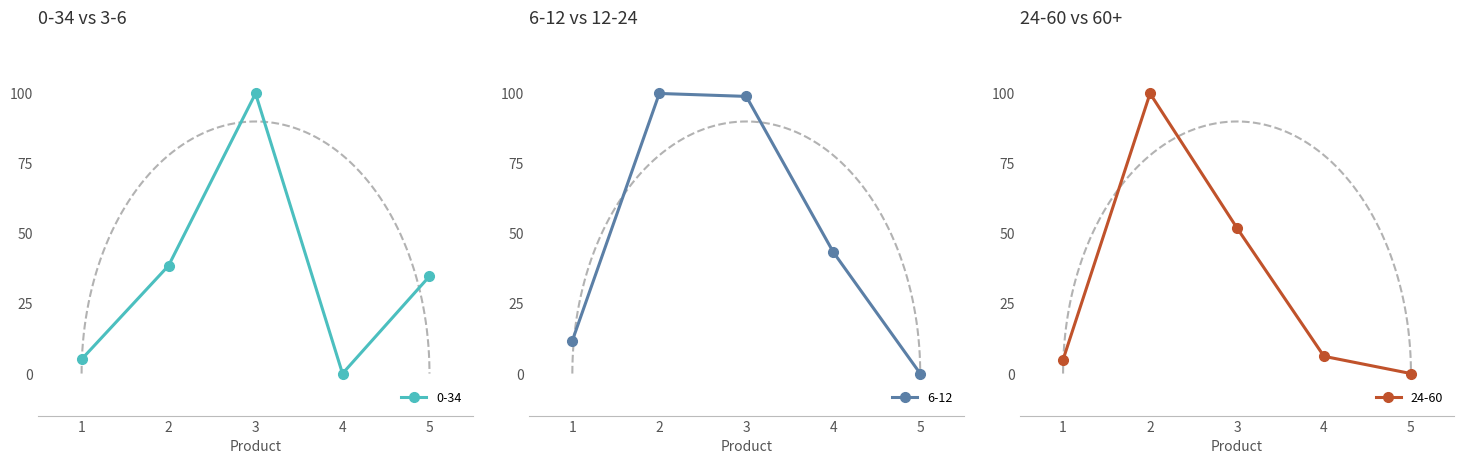

How many interior local peaks does the 3-6 series have?

1